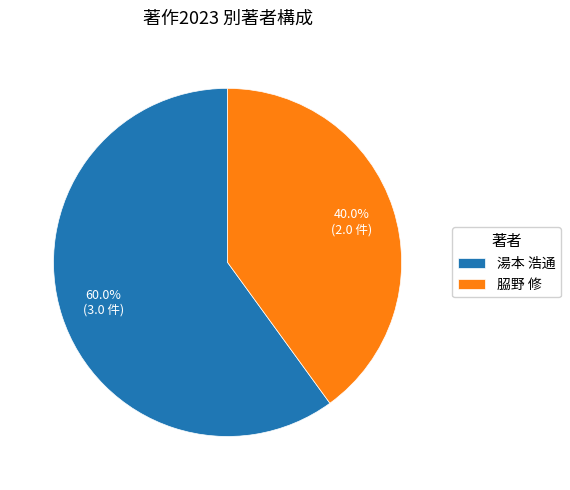

Which slice is the smallest?

𦚰野 修